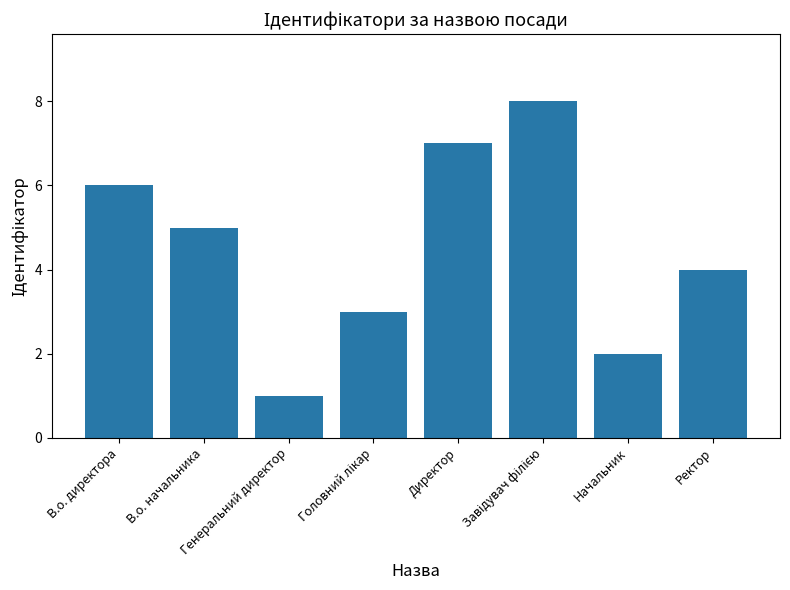

How many bars are there in total?

8